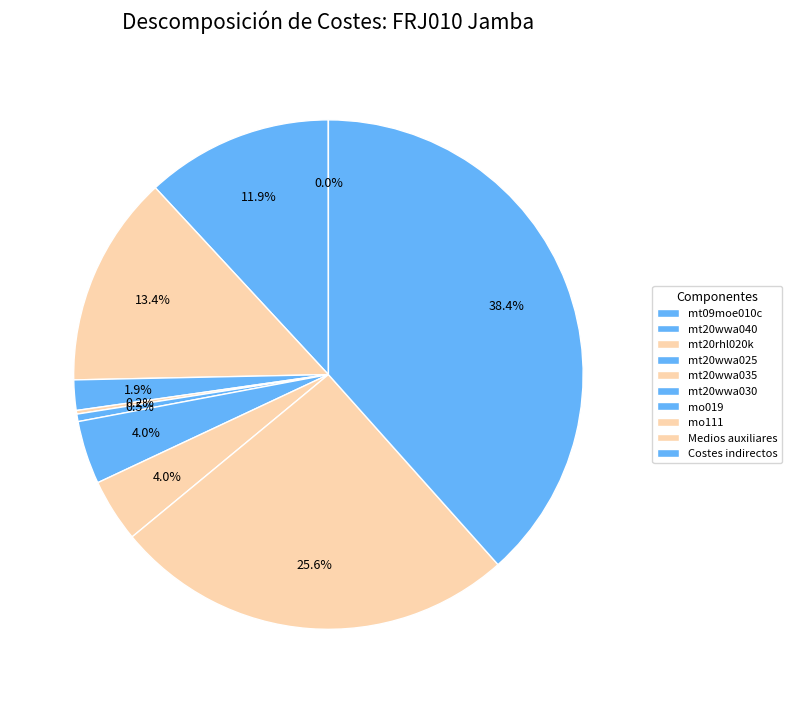

Count the number of slices in the pie.

10